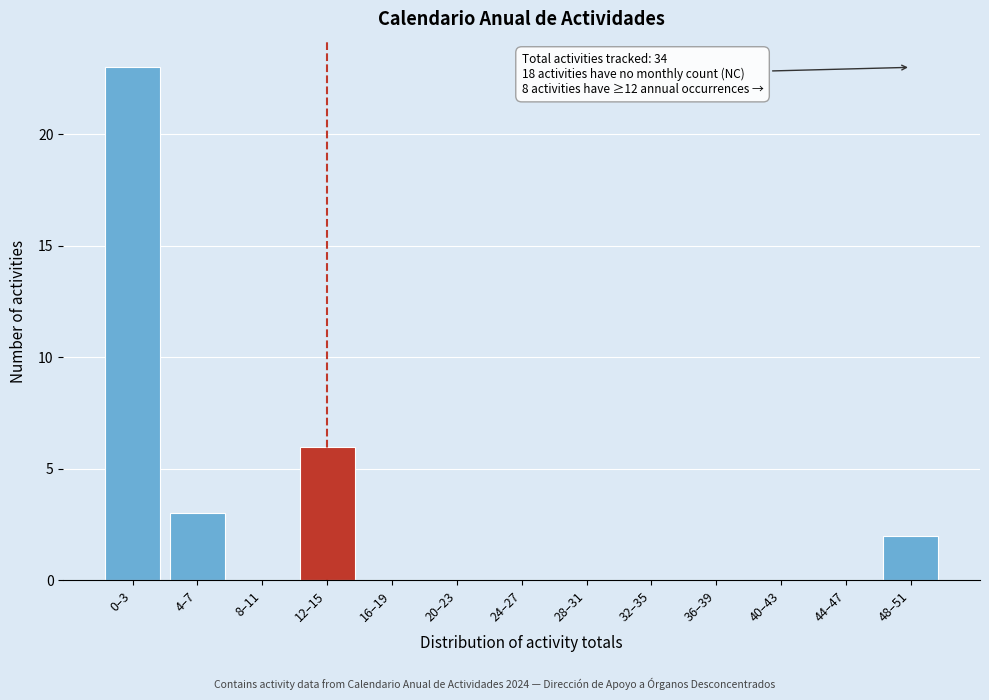

Reading left to right, transcribe all the data shown in this chart.

0–3=23	4–7=3	8–11=0	12–15=6	16–19=0	20–23=0	24–27=0	28–31=0	32–35=0	36–39=0	40–43=0	44–47=0	48–51=2